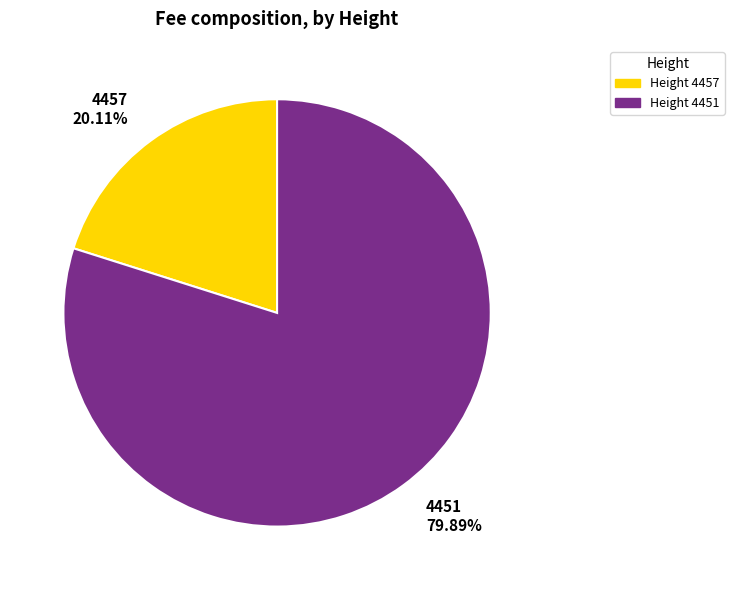

What is the largest slice in the pie chart?

4451